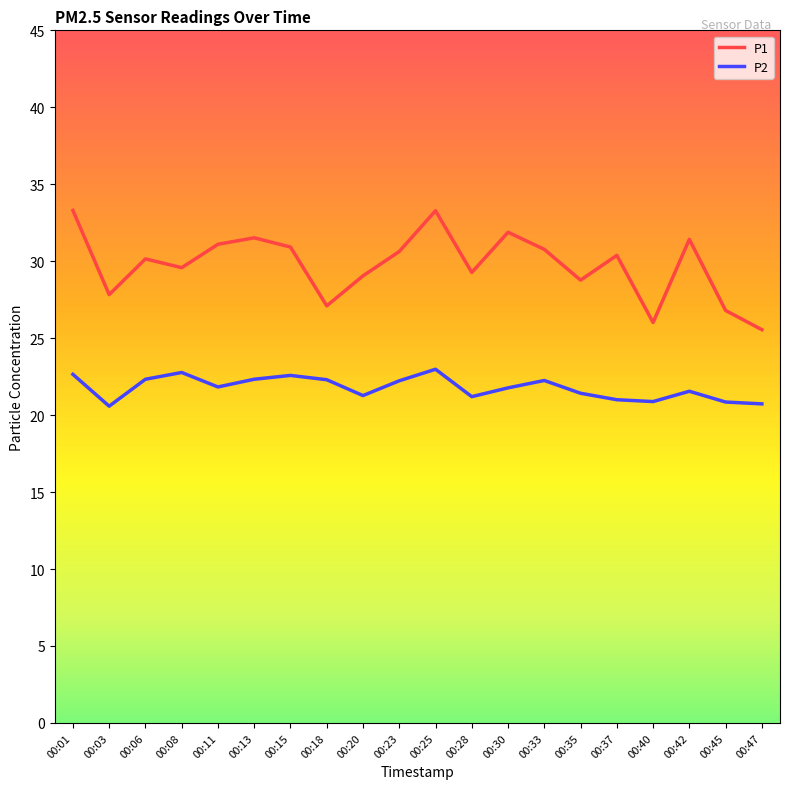

Count the number of data series in this chart.

2